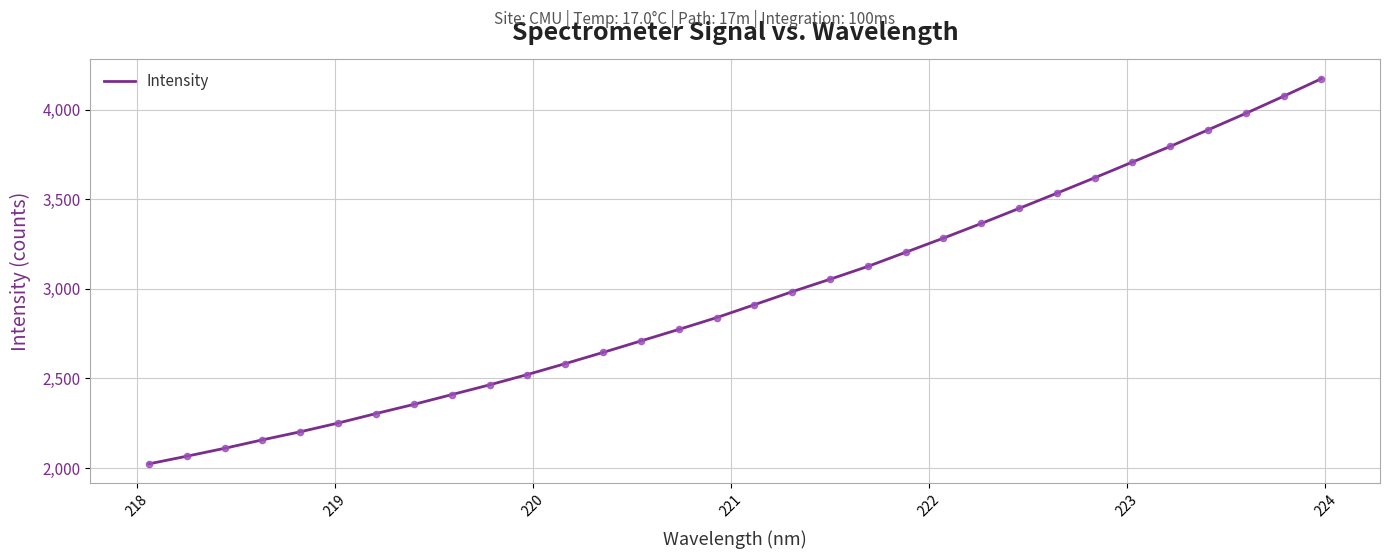

What is the difference between the maximum and minimum values?

2149.7